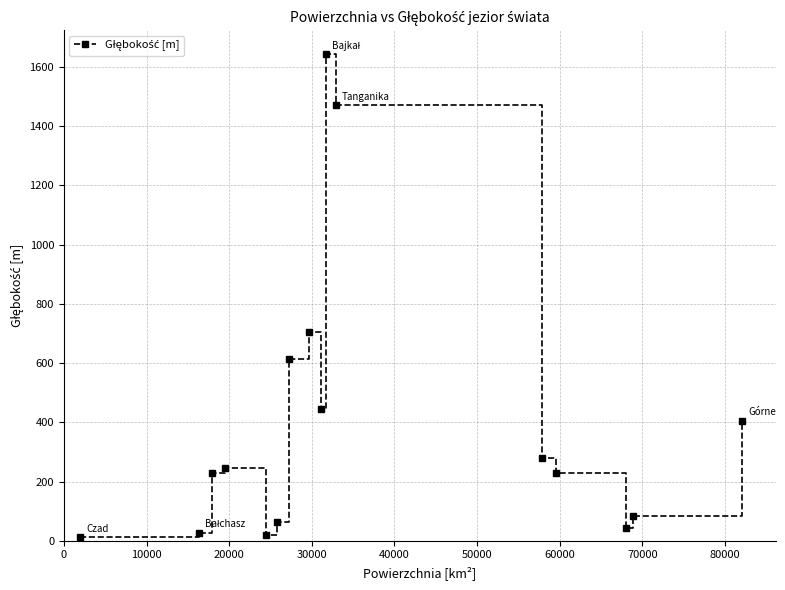

How many interior local peaks (higher than both neighbors) does the data have?

3